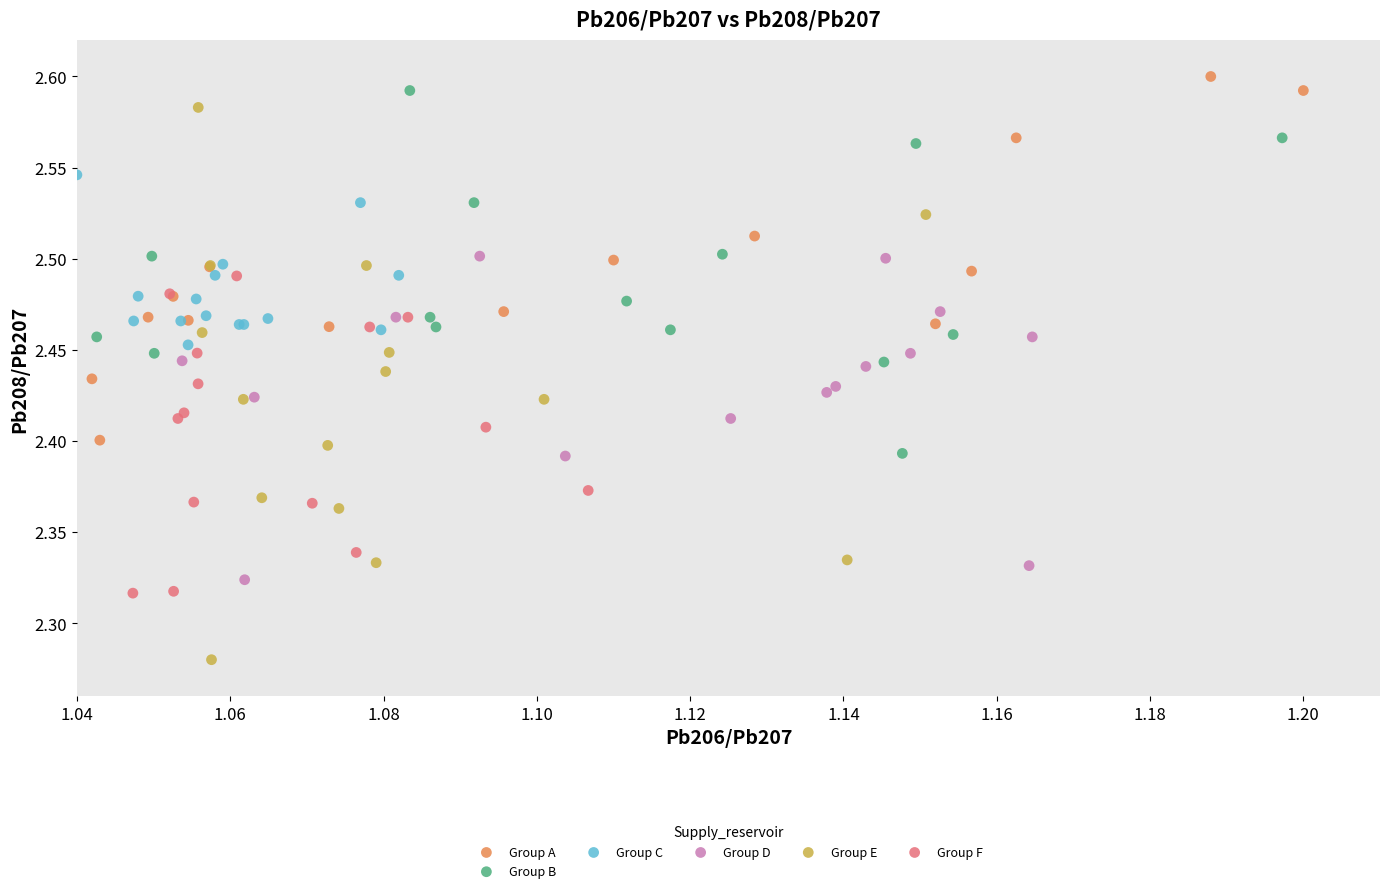

Which series reaches the minimum Y coordinate?

Group E